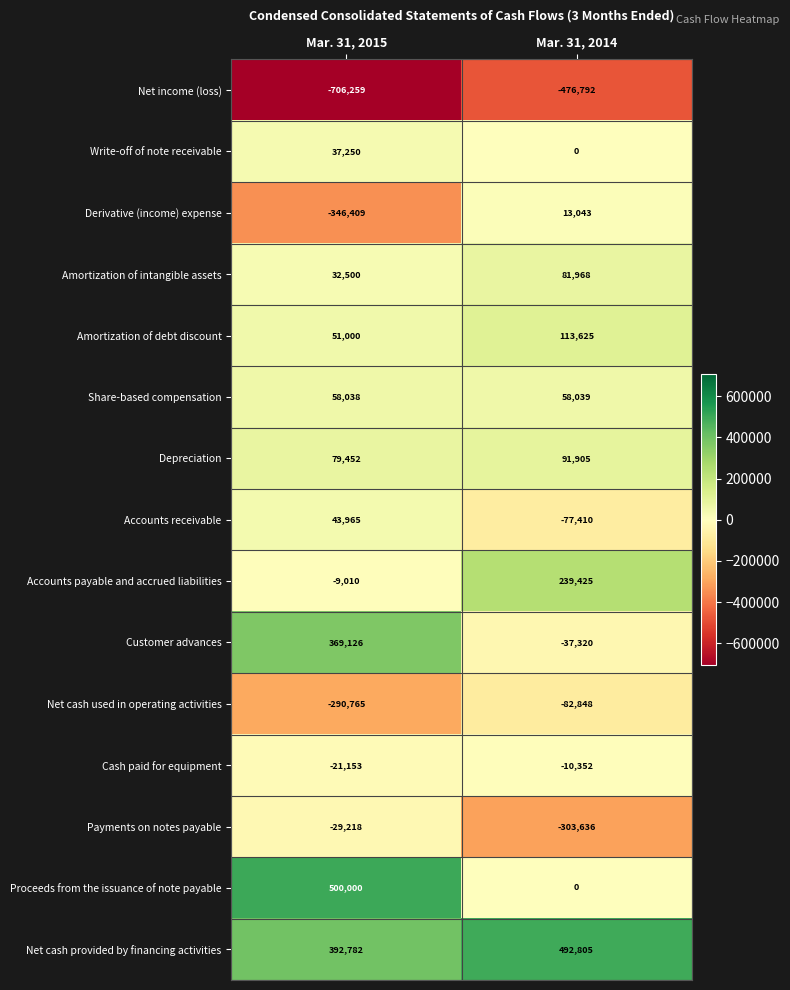

Rank the series by their maximum value, from highest to lowest.

Proceeds from the issuance of note payable, Net cash provided by financing activities, Customer advances, Accounts payable and accrued liabilities, Amortization of debt discount, Depreciation, Amortization of intangible assets, Share-based compensation, Accounts receivable, Write-off of note receivable, Derivative (income) expense, Cash paid for equipment, Payments on notes payable, Net cash used in operating activities, Net income (loss)